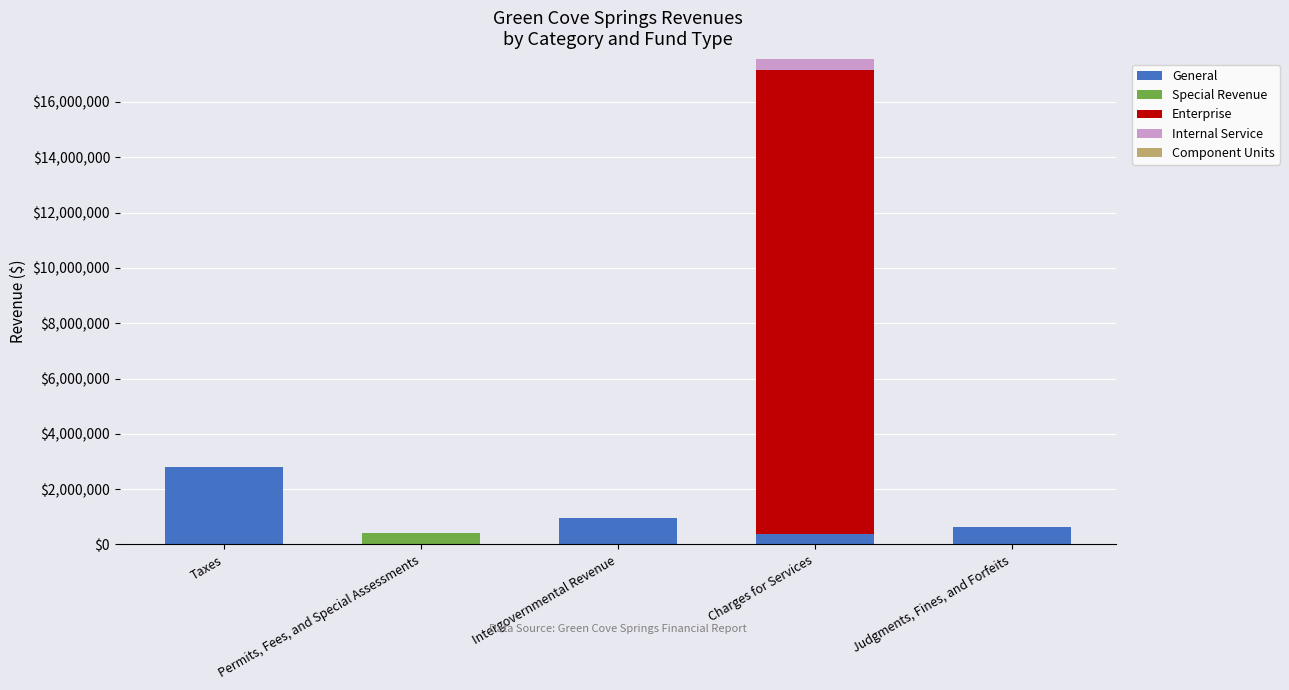

What is the maximum value for General?

2786826